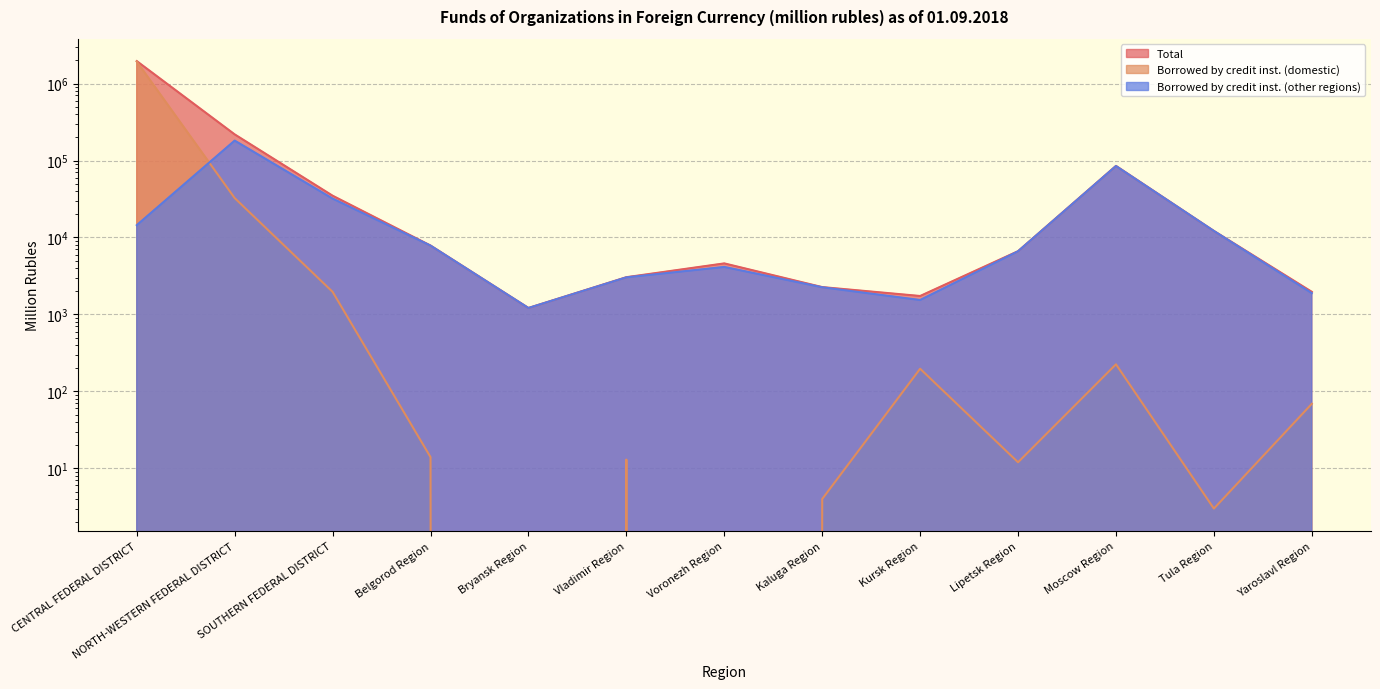

Where is the first local maximum for Borrowed by credit inst. (domestic)?

Vladimir Region